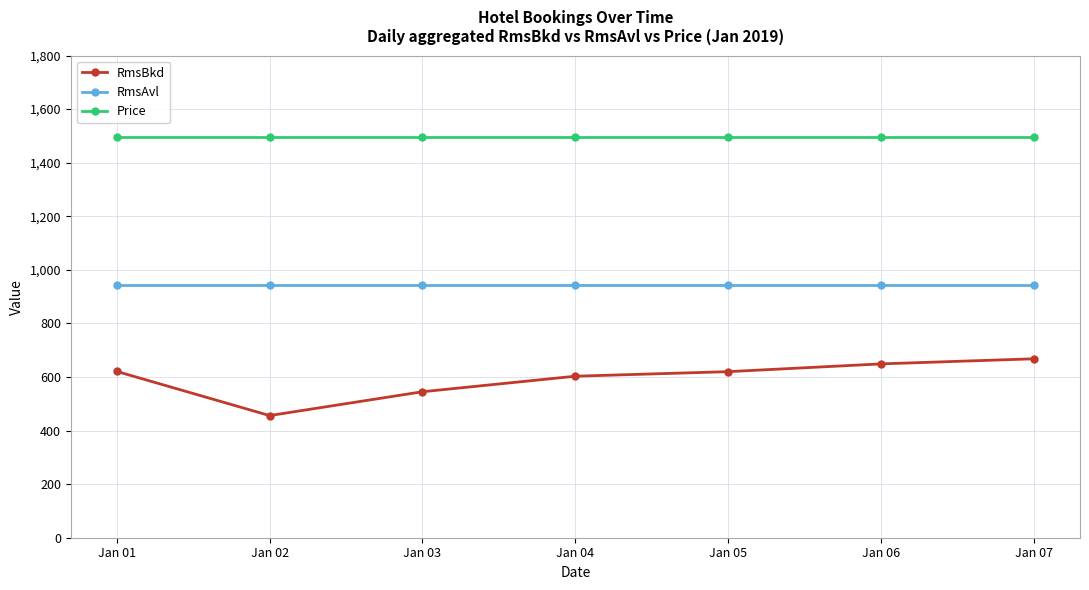

What is the value of the Price point at the 6th from the left?

1496